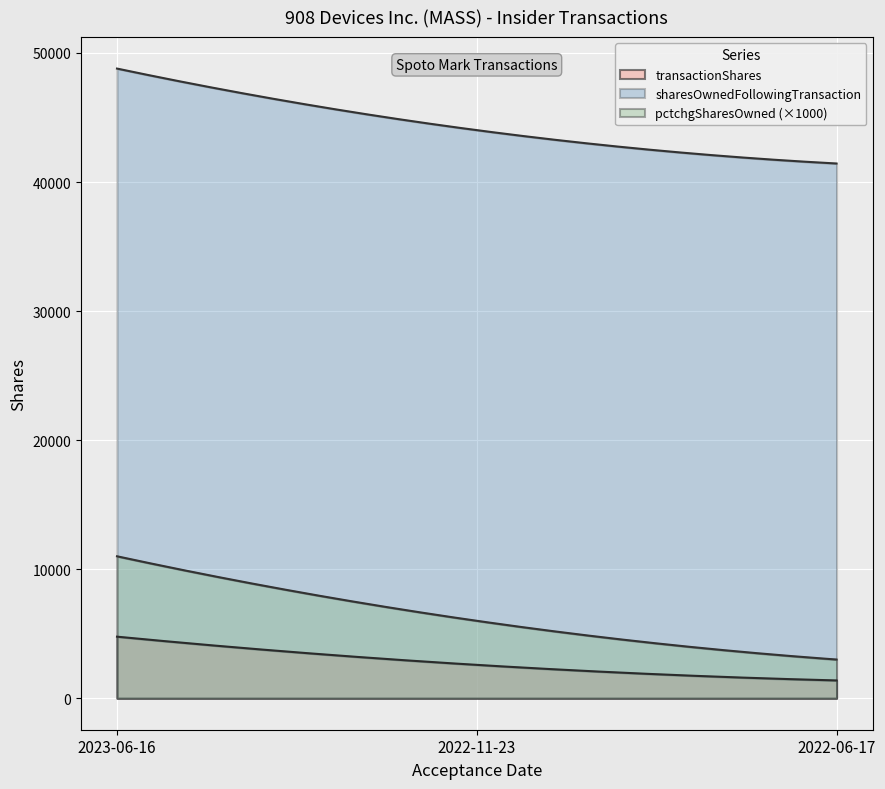

Is it true that transactionShares equals 1888 at 2023-06-16?

False